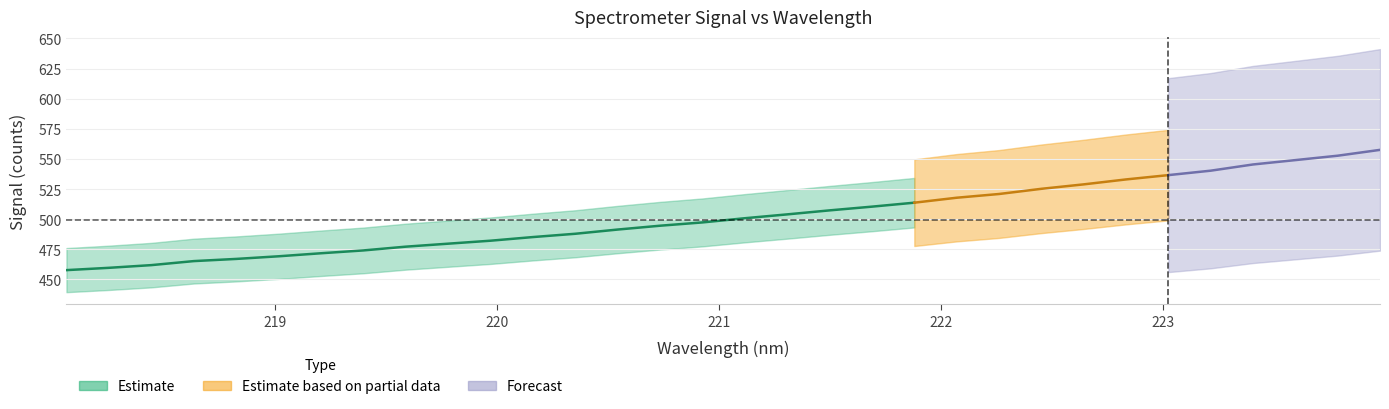

At how many categories does at least one series exceed 453?

32